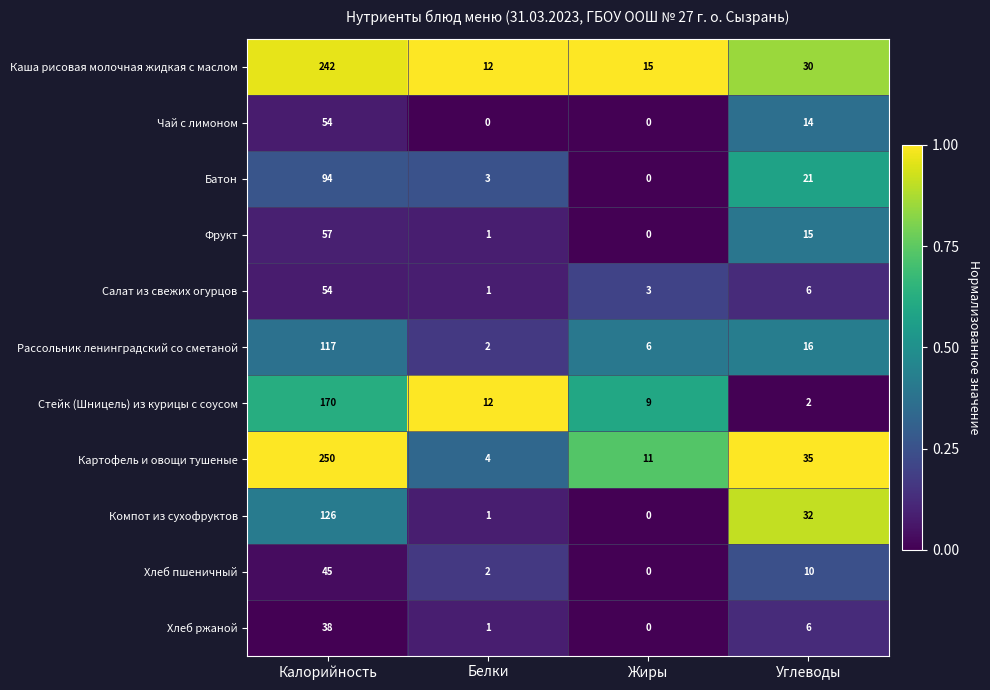

Which series changed the most between Калорийность and Белки?

Картофель и овощи тушеные